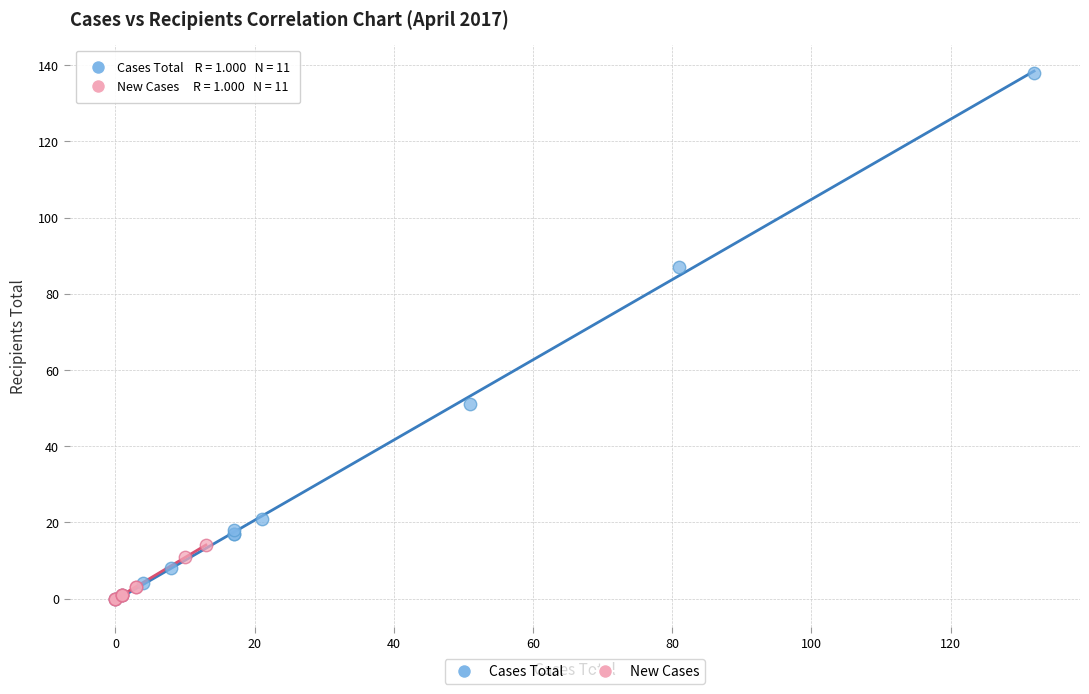

Which series has the largest Y range (max minus min)?

Cases Total